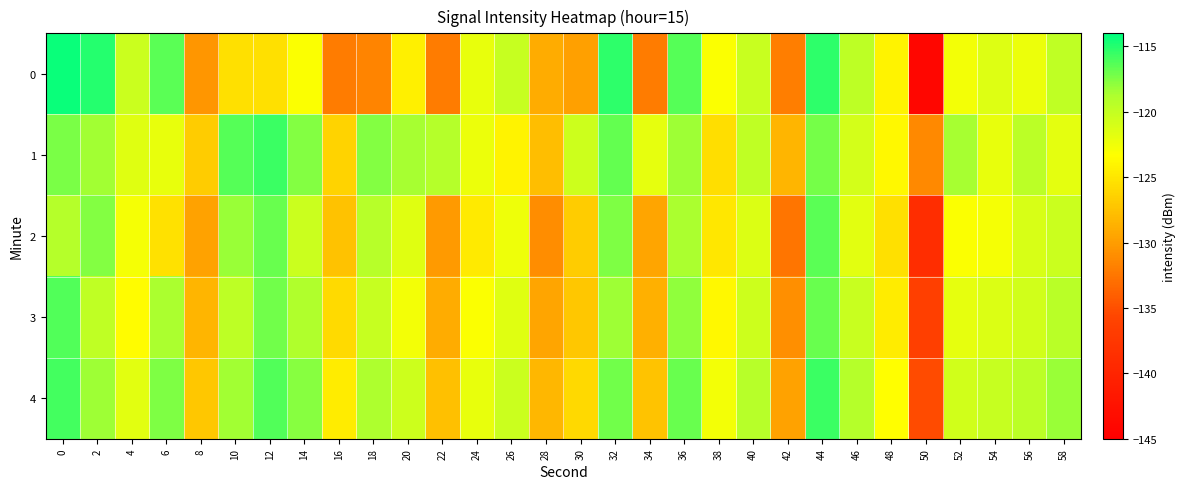

Rank the series by their maximum value, from highest to lowest.

0, 4, 1, 3, 2